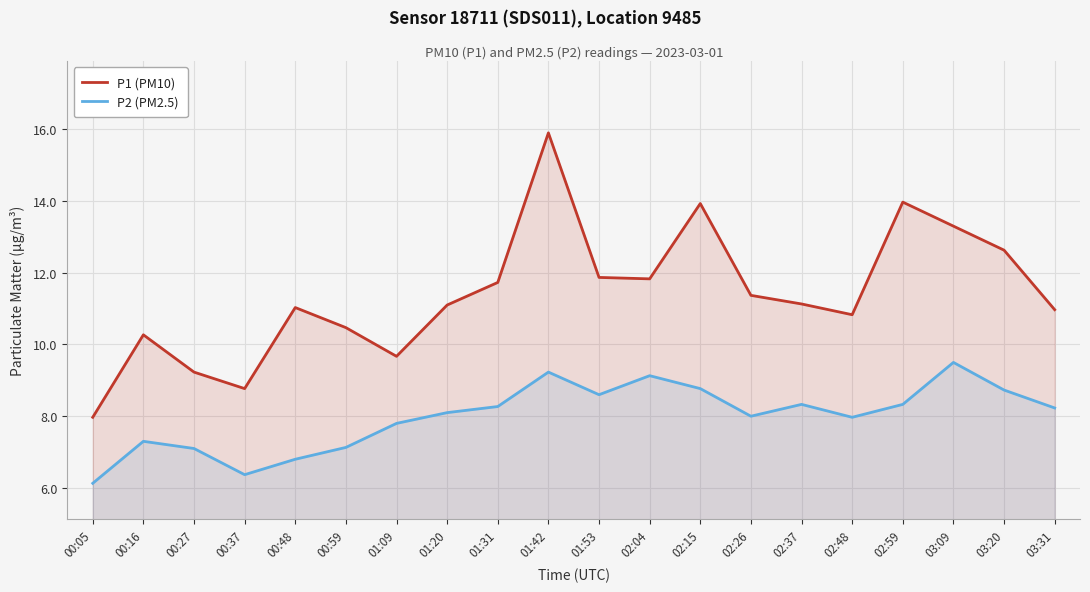

What is the lowest value of the P2 (PM2.5) series?

6.1